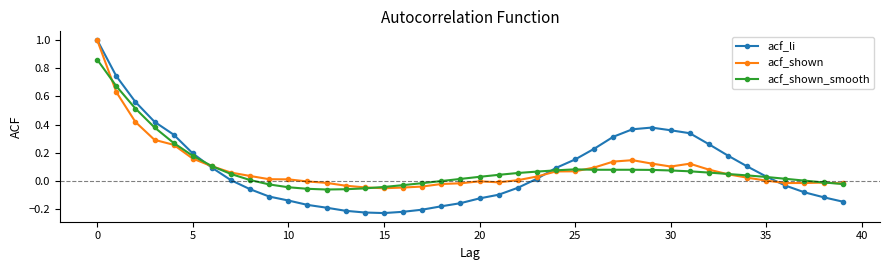

Which series has the largest range (max minus min)?

acf_li